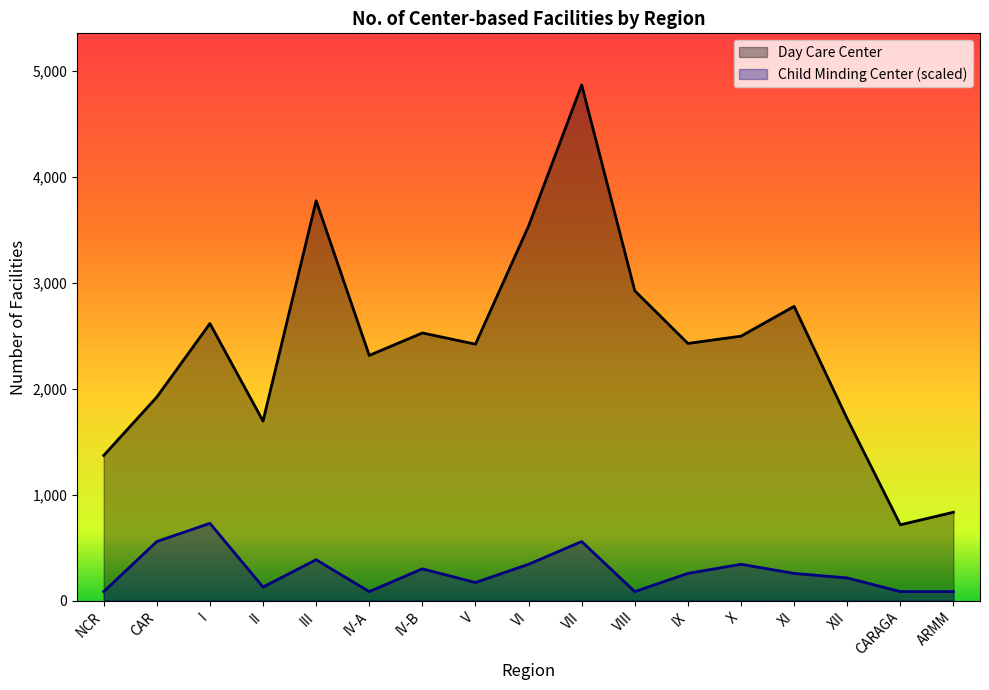

Is the value of Child Minding Center at IV-B greater than the value of Day Care Center at VIII?

No